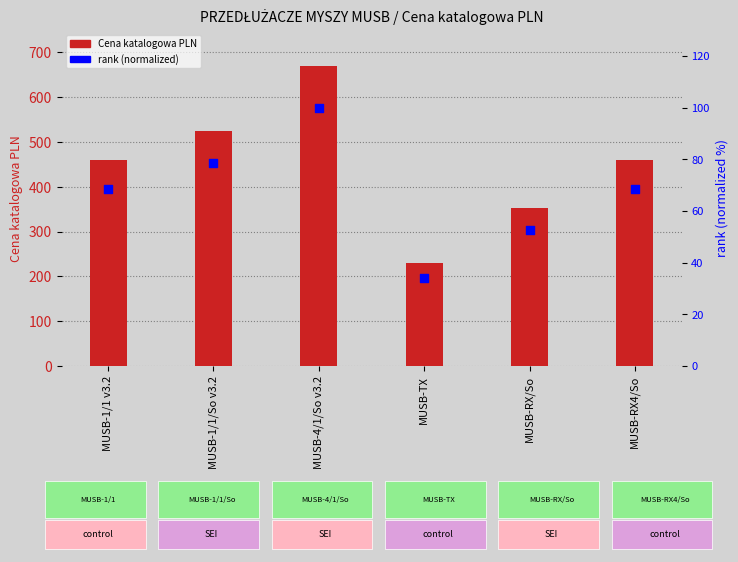

At which category is the sum across all series the highest?

MUSB-4/1/So v3.2